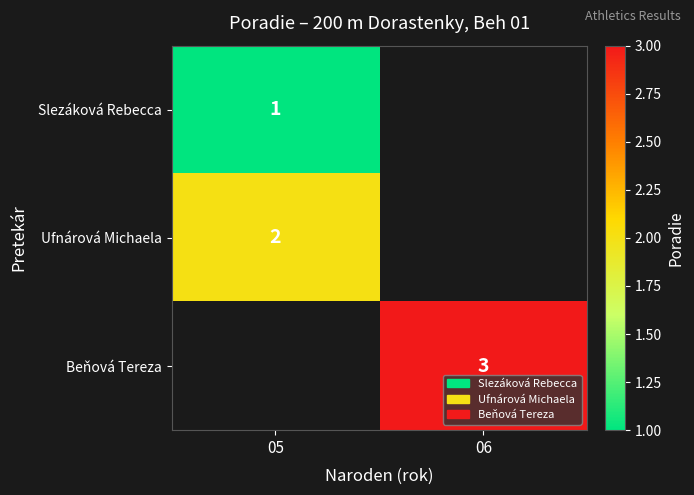

The Ufnárová Michaela series shows 0.6 at 05. True or false?

False